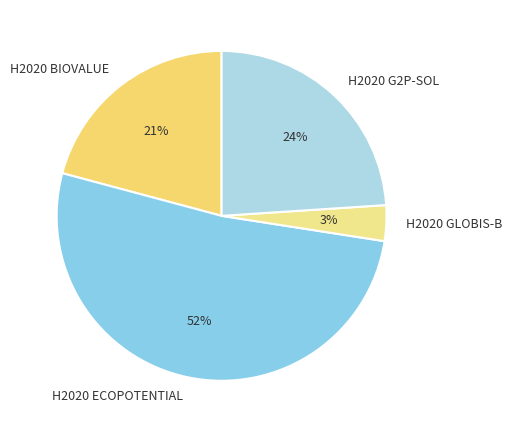

Which category accounts for the majority?

H2020 ECOPOTENTIAL